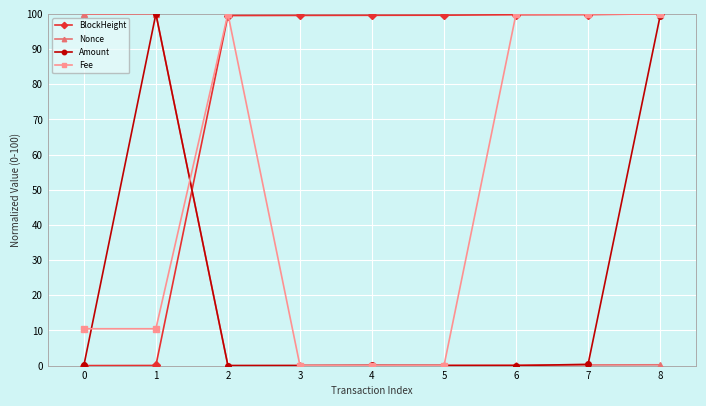

What is the maximum value for Fee?

100.0